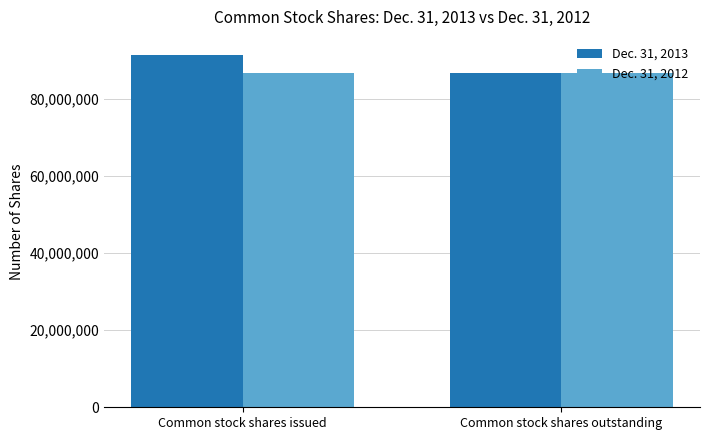

At which category is the sum across all series the highest?

Common stock shares issued